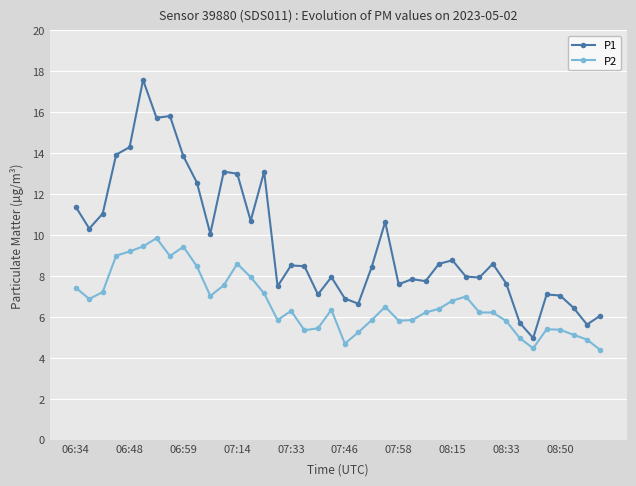

What are all the series names shown in the legend?

P1, P2